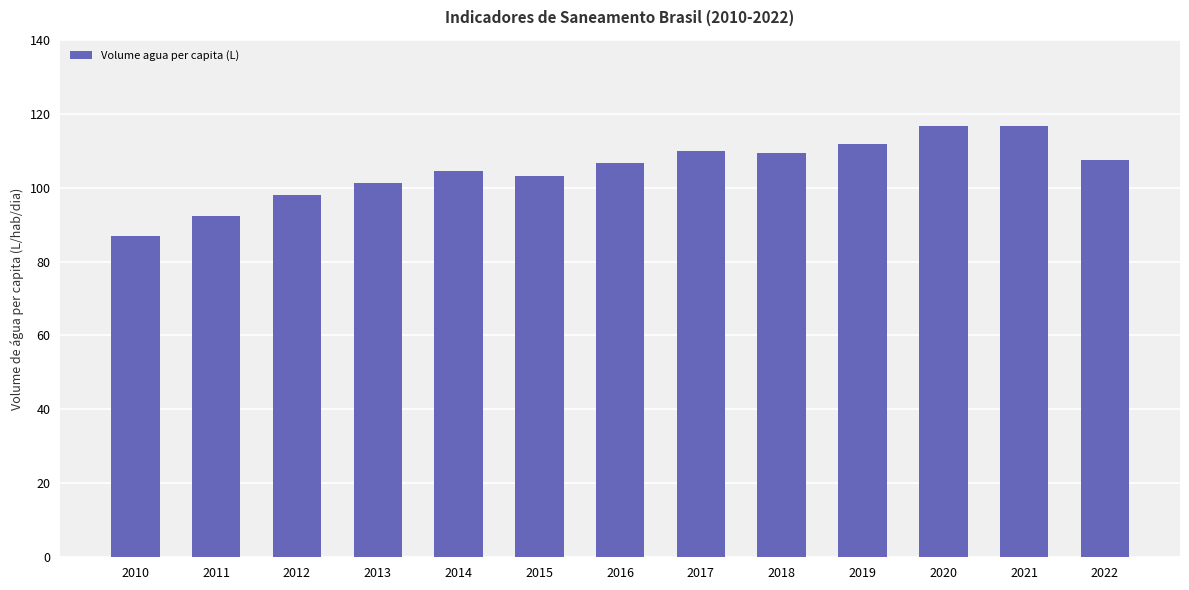

How many categories are shown in the chart?

13